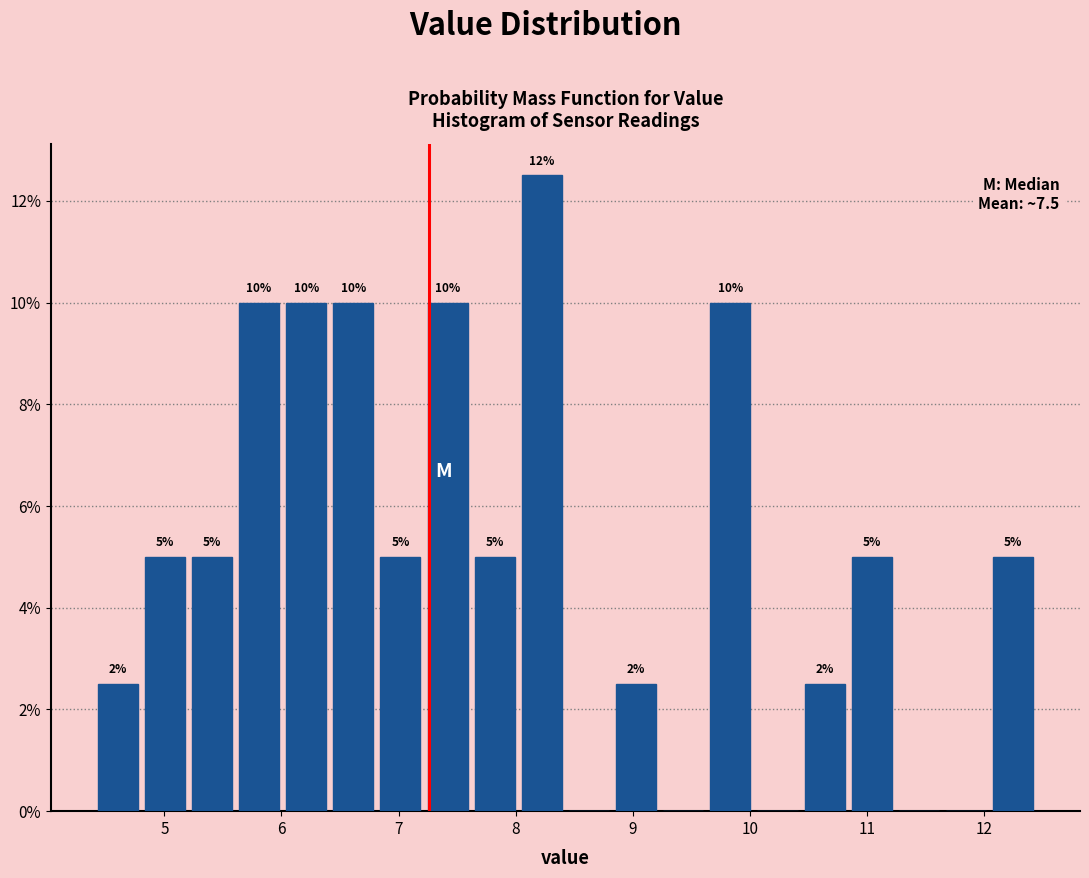

Which range on the x-axis has the tallest bar?

8.0 to 8.4